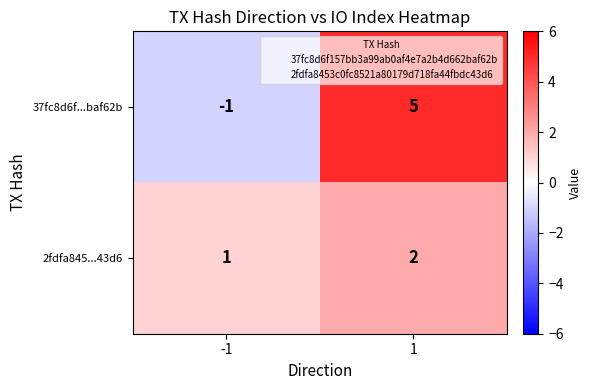

What is the sum of all 37fc8d6f...baf62b values?

4